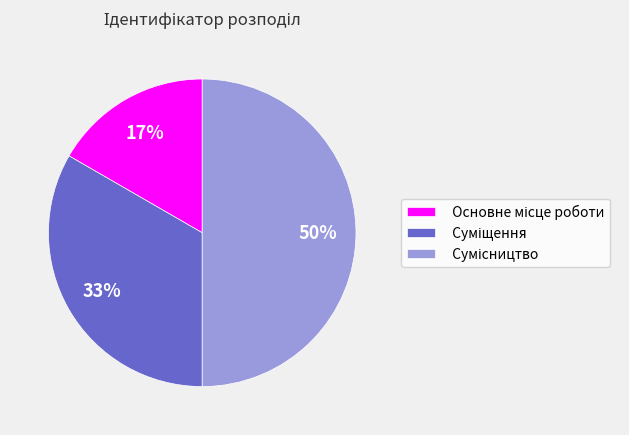

To the nearest percent, what is the average slice percentage?

33%